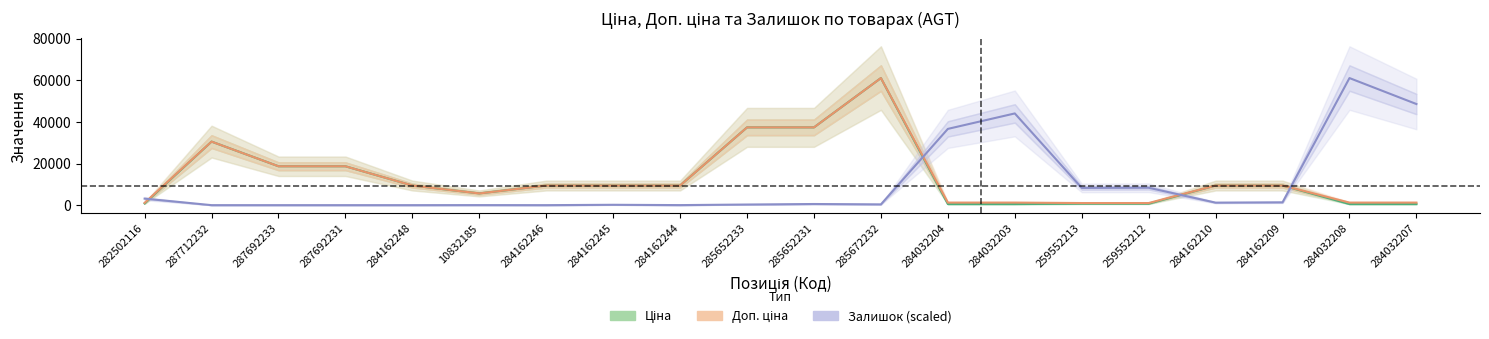

What is the label of the 2nd point from the right?

284032208